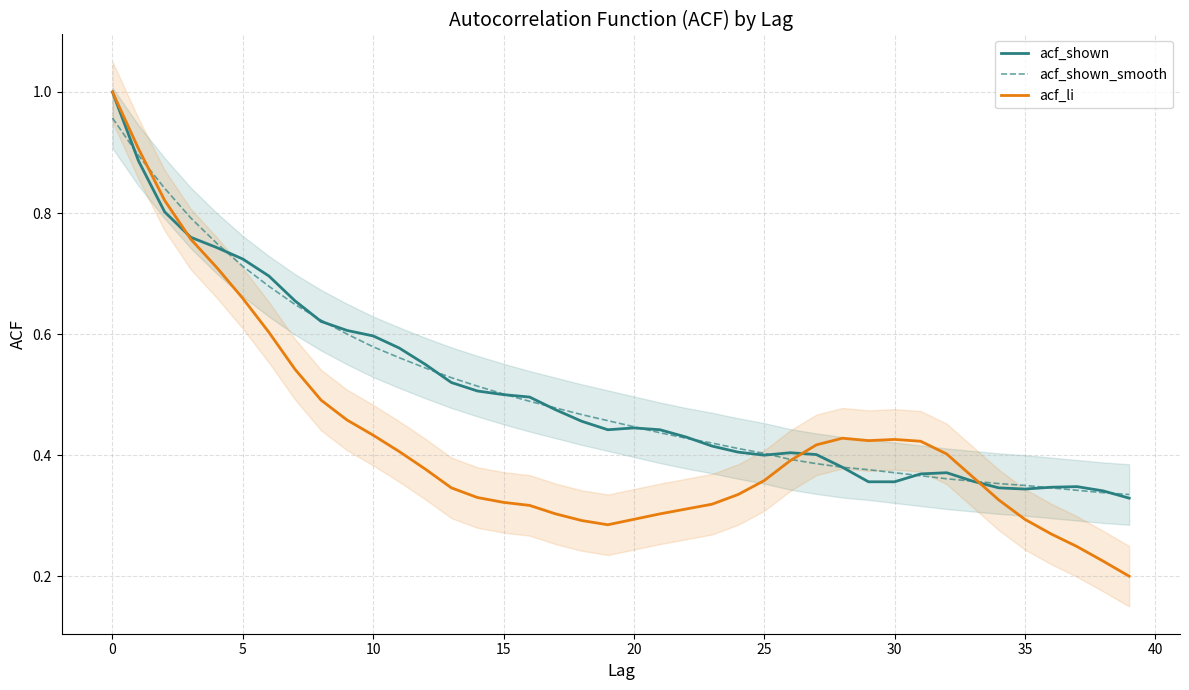

Where is the first local minimum for acf_li?

19